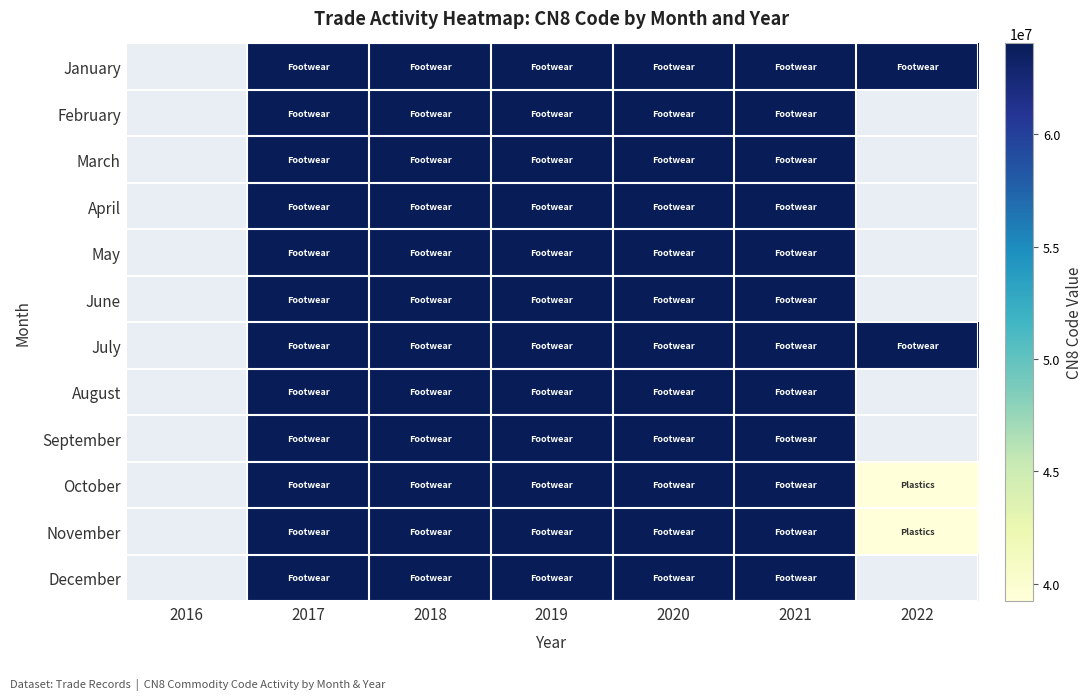

Is the value of December at 2016 greater than the value of June at 2020?

No